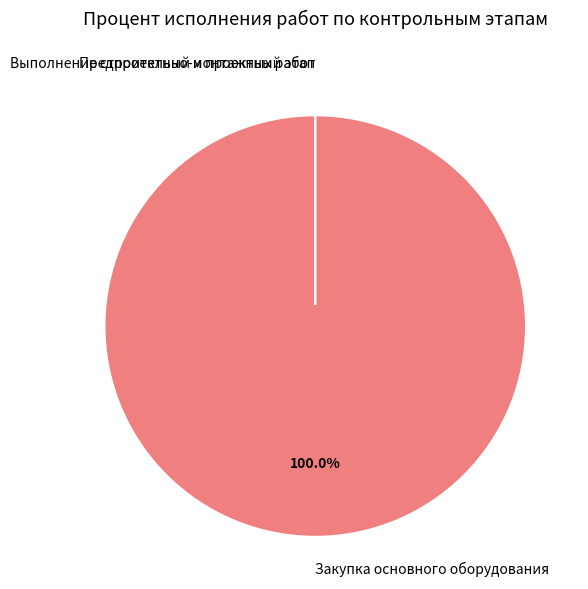

Between Предпроектный и проектный этап and Выполнение строительно-монтажных работ, which is larger?

Предпроектный и проектный этап